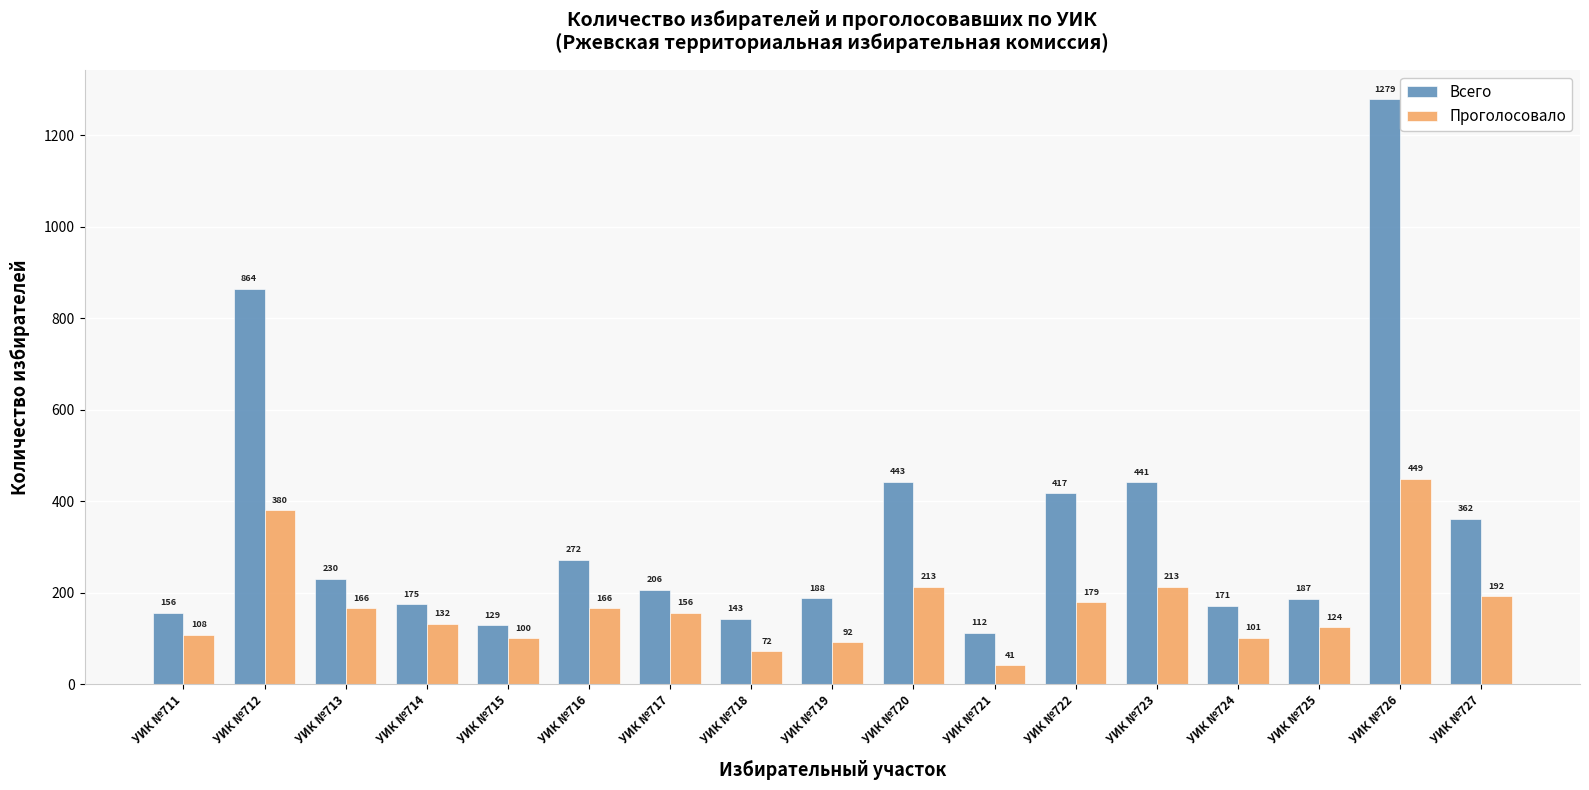

Reading left to right, transcribe all the data shown in this chart.

Всего: УИК №711=156	УИК №712=864	УИК №713=230	УИК №714=175	УИК №715=129	УИК №716=272	УИК №717=206	УИК №718=143	УИК №719=188	УИК №720=443	УИК №721=112	УИК №722=417	УИК №723=441	УИК №724=171	УИК №725=187	УИК №726=1279	УИК №727=362
Проголосовало: УИК №711=108	УИК №712=380	УИК №713=166	УИК №714=132	УИК №715=100	УИК №716=166	УИК №717=156	УИК №718=72	УИК №719=92	УИК №720=213	УИК №721=41	УИК №722=179	УИК №723=213	УИК №724=101	УИК №725=124	УИК №726=449	УИК №727=192